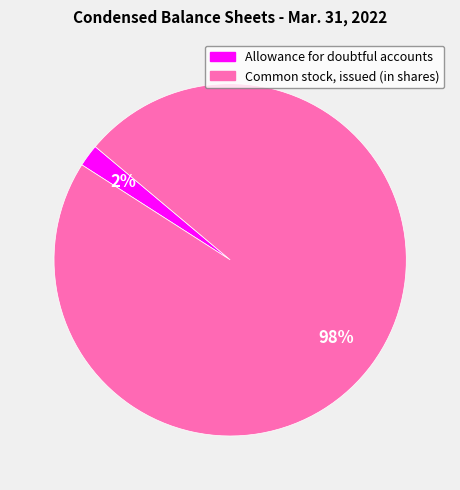

Which category accounts for the majority?

Common stock, issued (in shares)